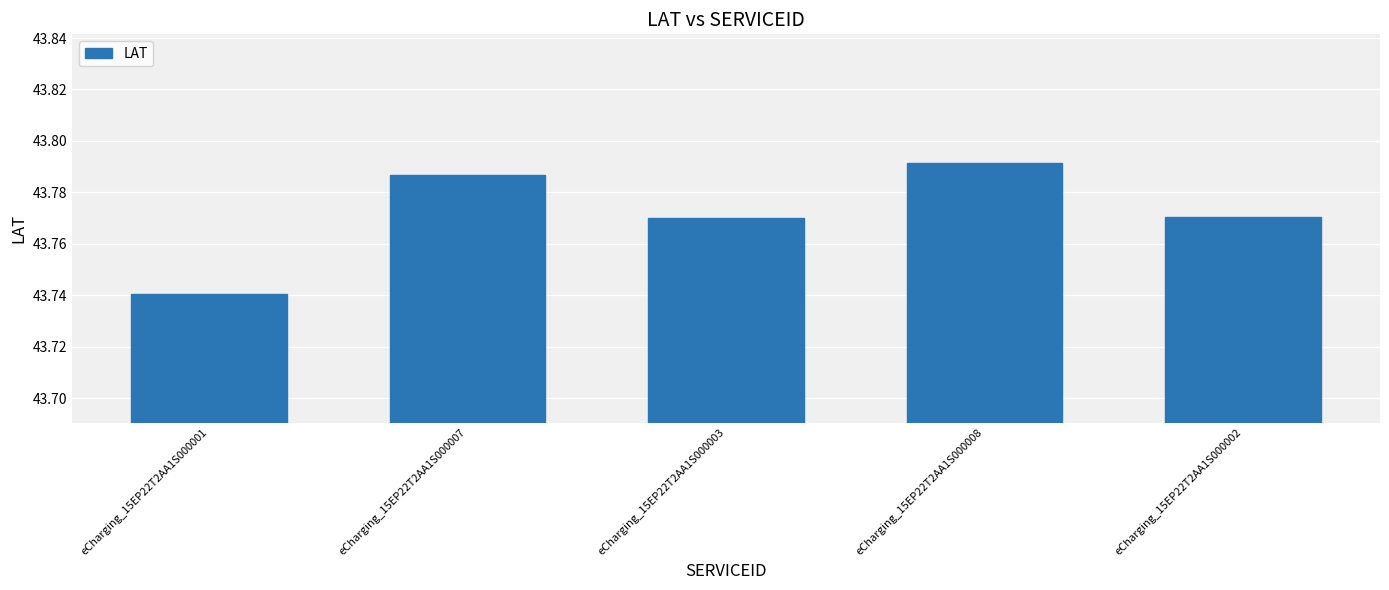

What is the label of the 4th bar from the left?

eCharging_15EP22T2AA1S000008